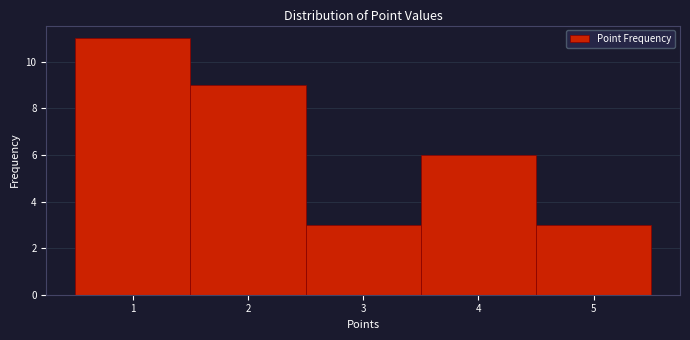

What is the height of the bar covering 0.5 to 1.5 on the x-axis? The values are not printed on the chart, so give them approximately, as read against the axis.

11